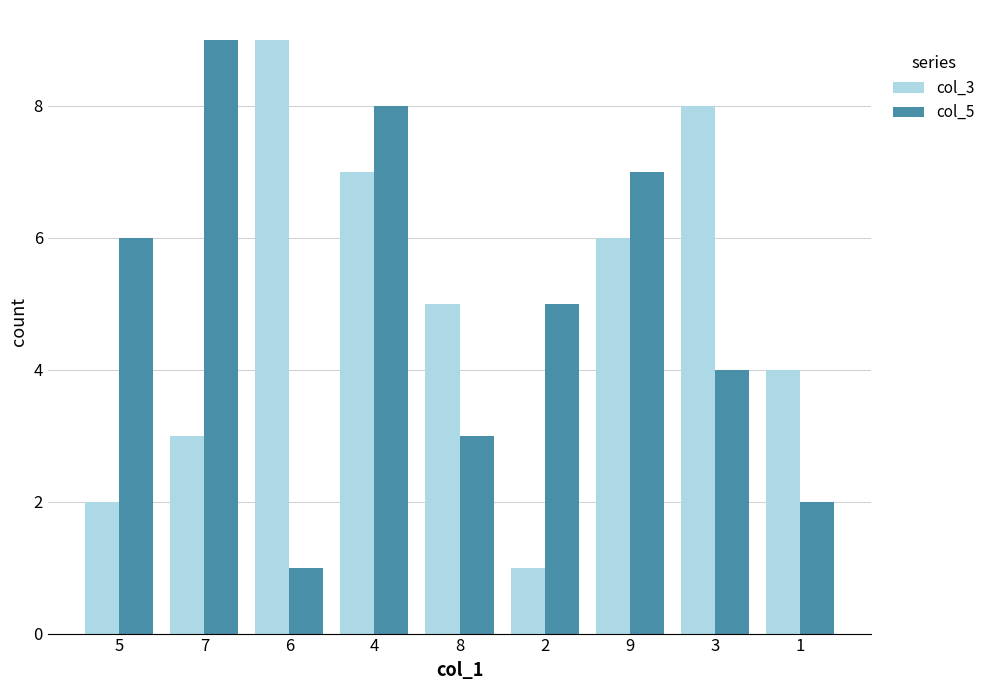

Between 5 and 9, which series saw the biggest shift?

col_3